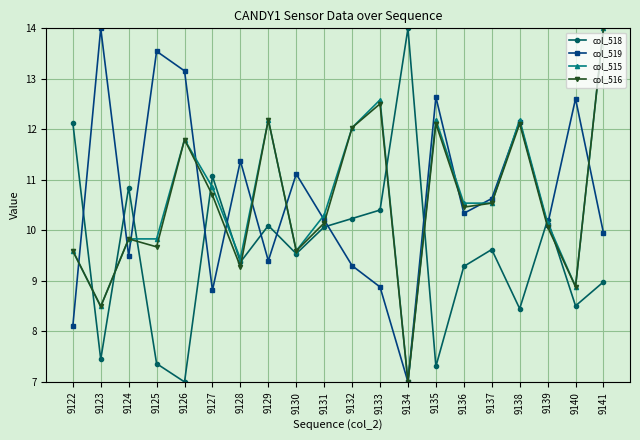

Is the value of col_519 at 9126 greater than the value of col_516 at 9140?

Yes